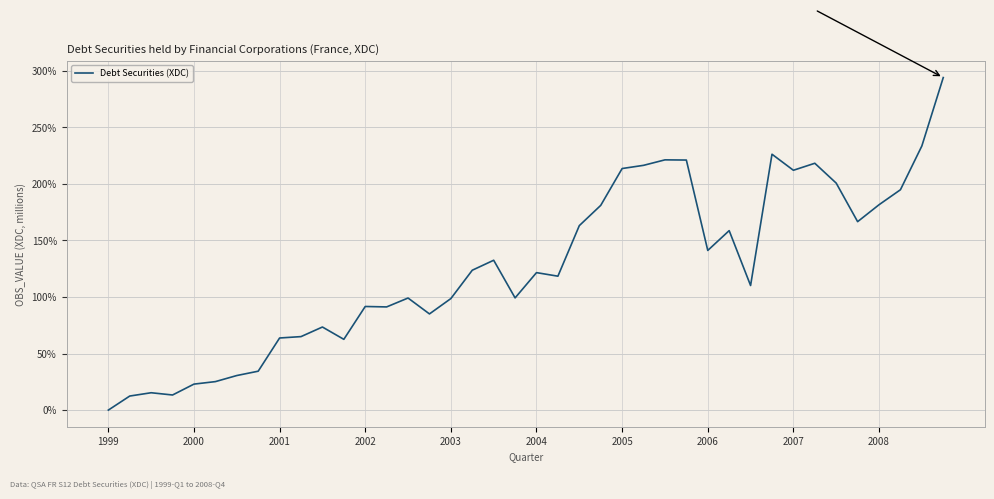

What is the greatest value displayed?

294.0